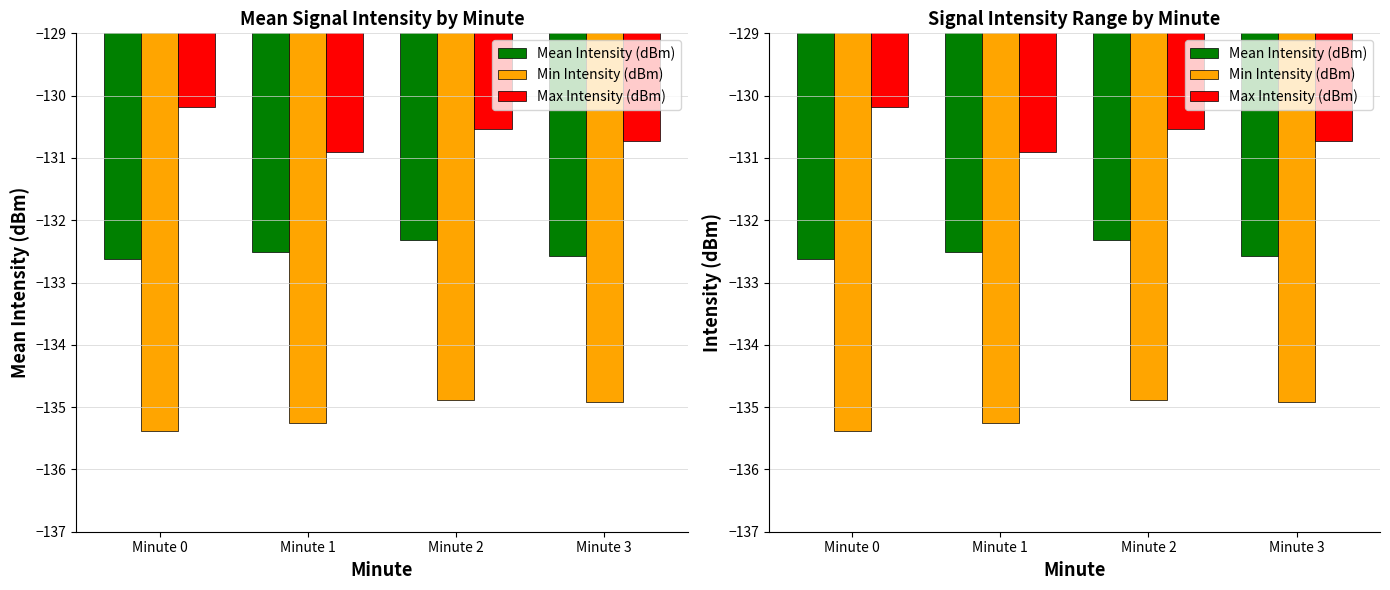

What is the total value across all series at Minute 2?

-397.7